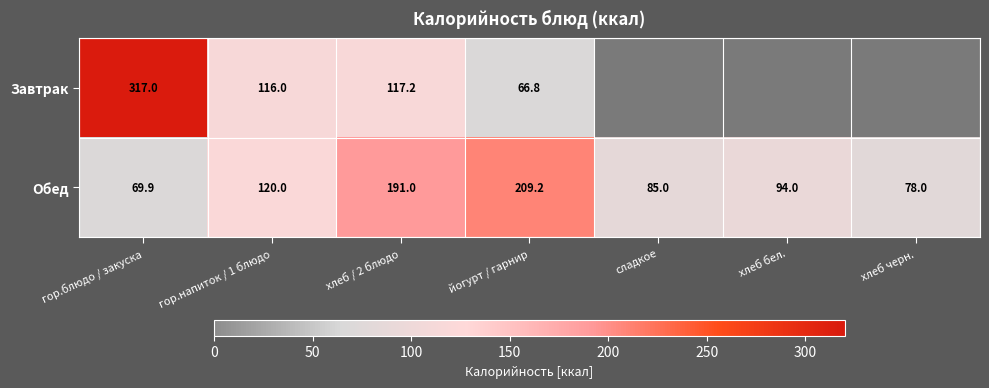

At which label does Обед first exceed 94?

гор.напиток / 1 блюдо